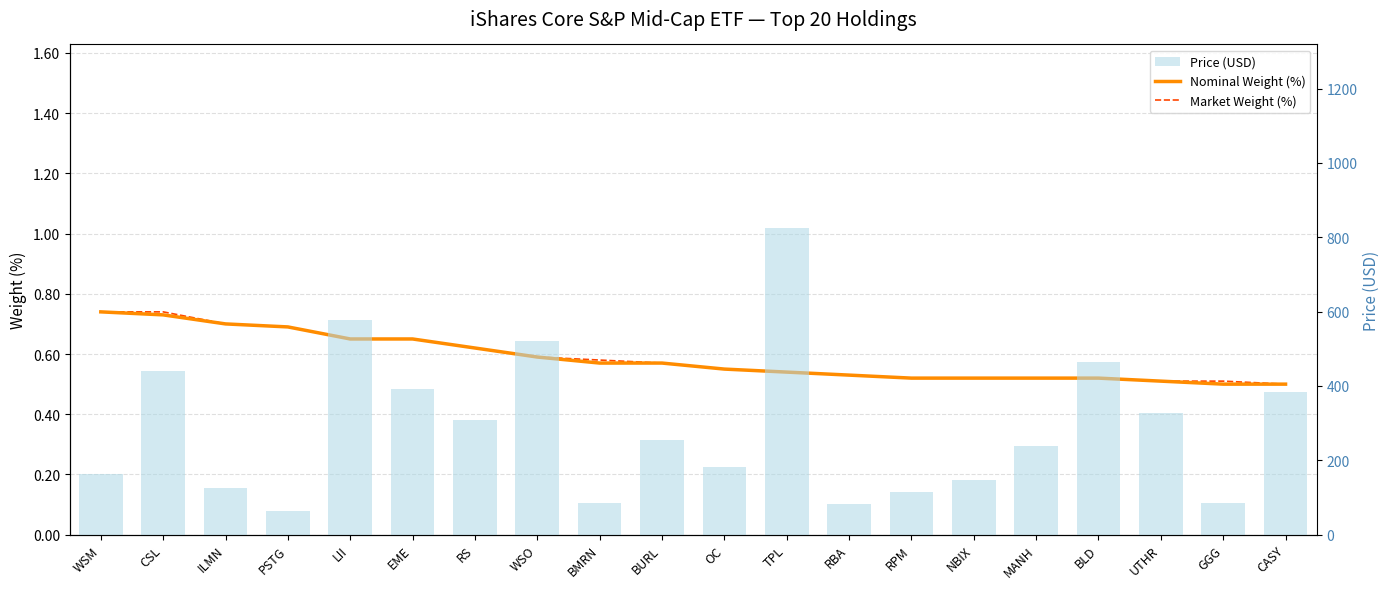

At RS, list the series in order from largest to smallest.

Price (USD), Nominal Weight (%), Market Weight (%)